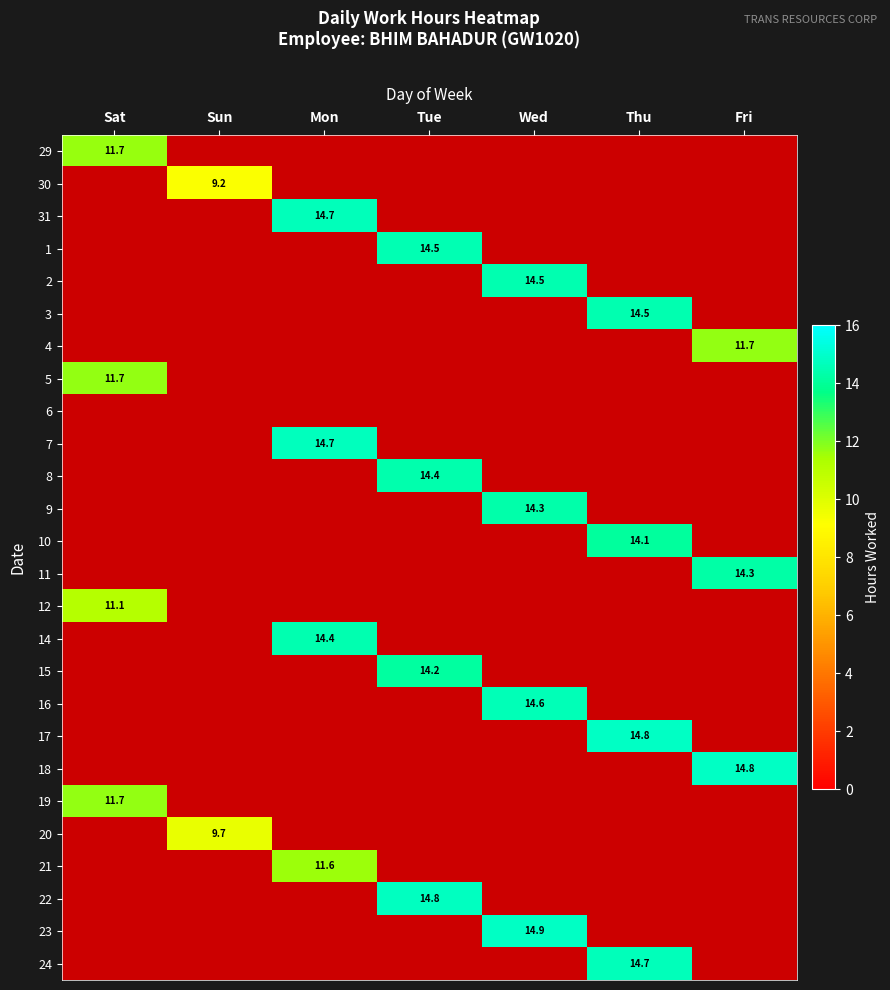

Is the value of 5 at Sat greater than the value of 12 at Sat?

Yes